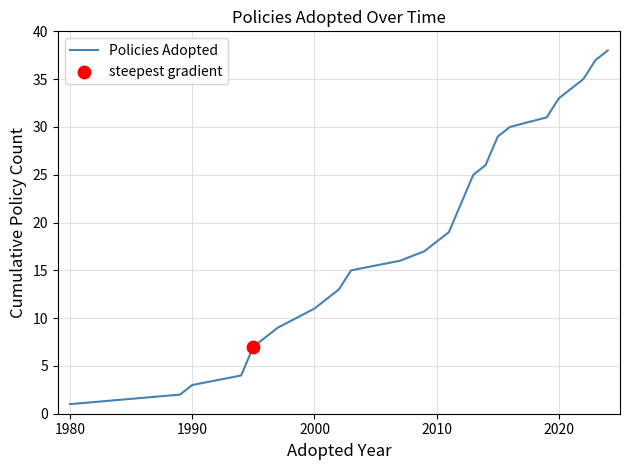

What is the greatest value displayed?

38